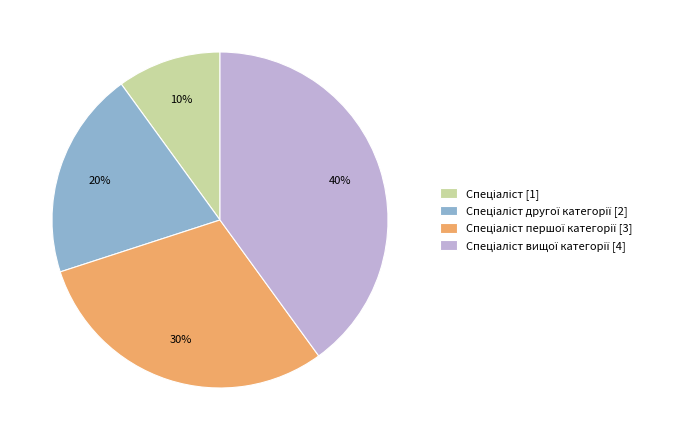

To the nearest percent, what is the difference between the largest and smallest slice percentages?

30%